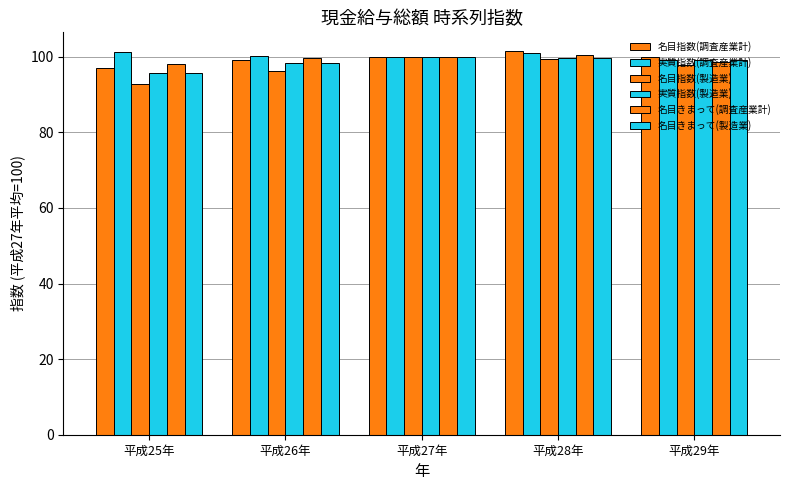

Are the bars grouped side by side (vs. stacked)?

Yes